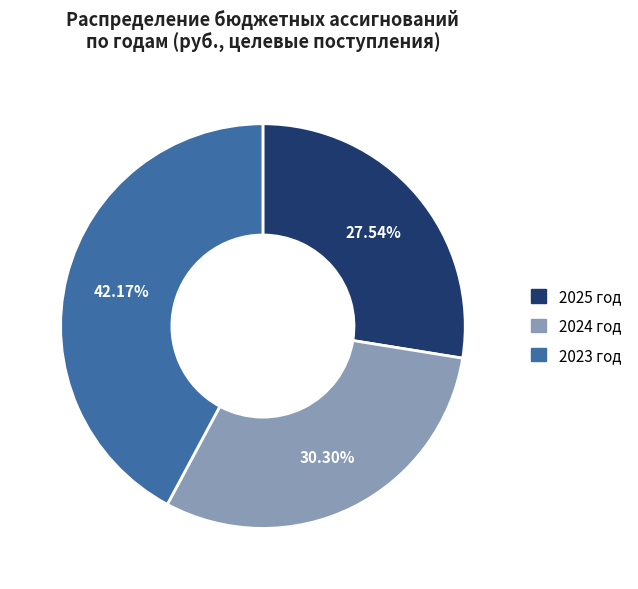

Does any single category account for the majority?

No